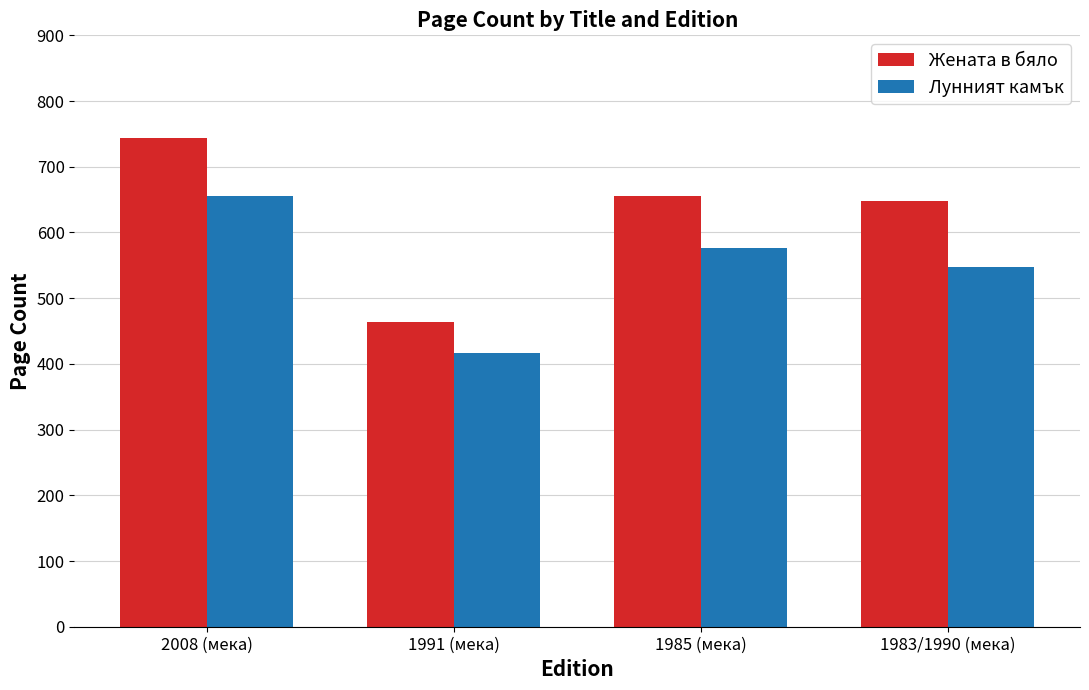

What is the lowest value of the Лунният камък series?

416